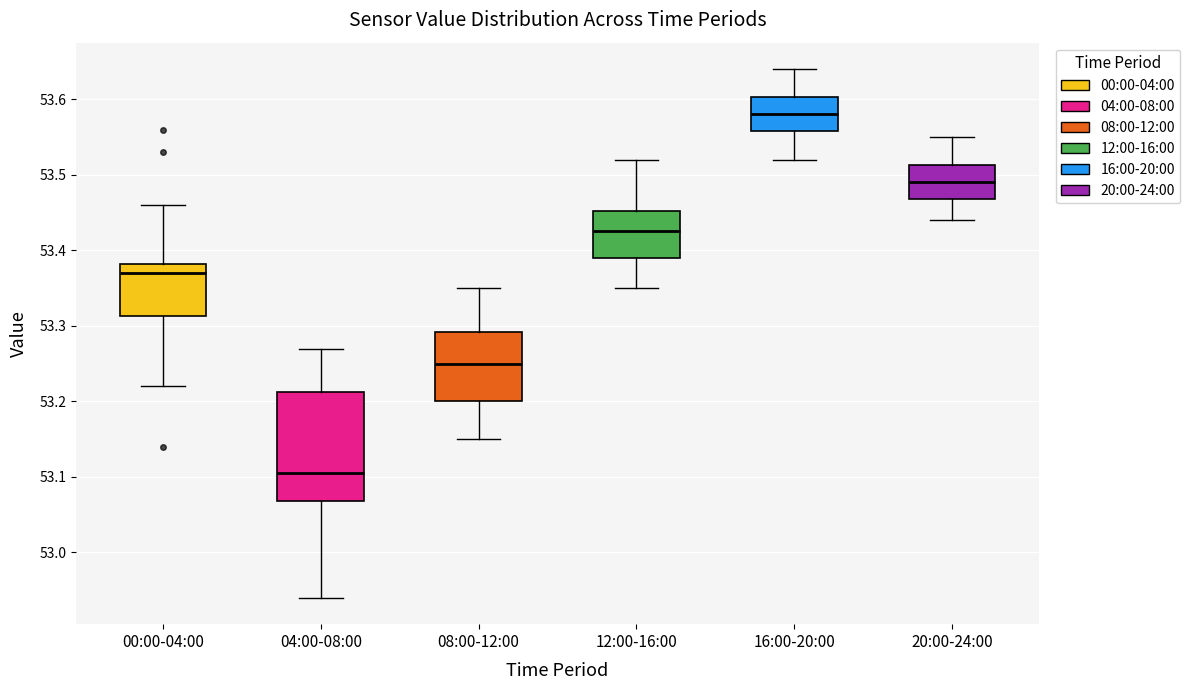

Where does the median line of the box for 04:00-08:00 sit on the y-axis? The values are not printed on the chart, so give them approximately, as read against the axis.

53.11